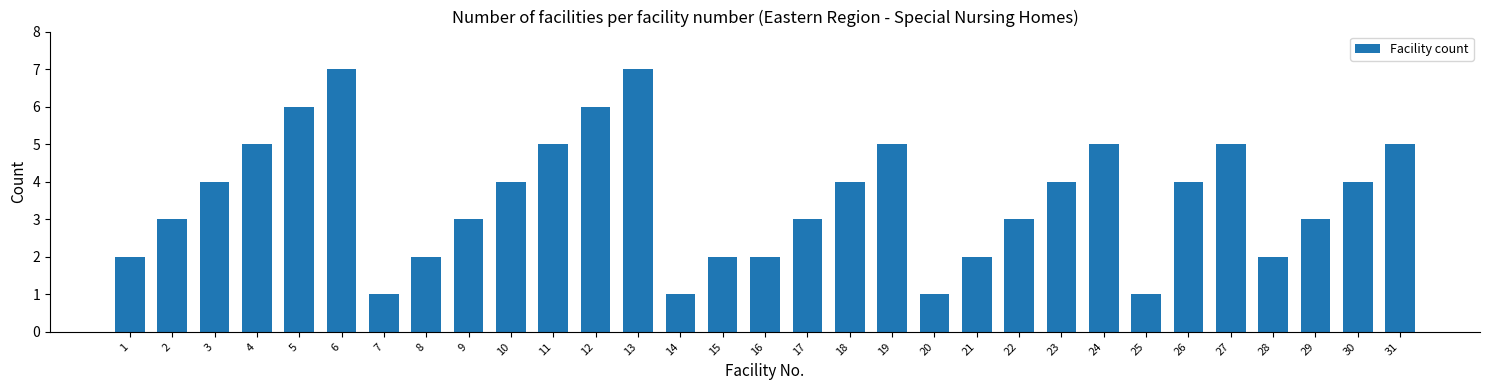

The chart shows a value of 3 at 29. True or false?

True